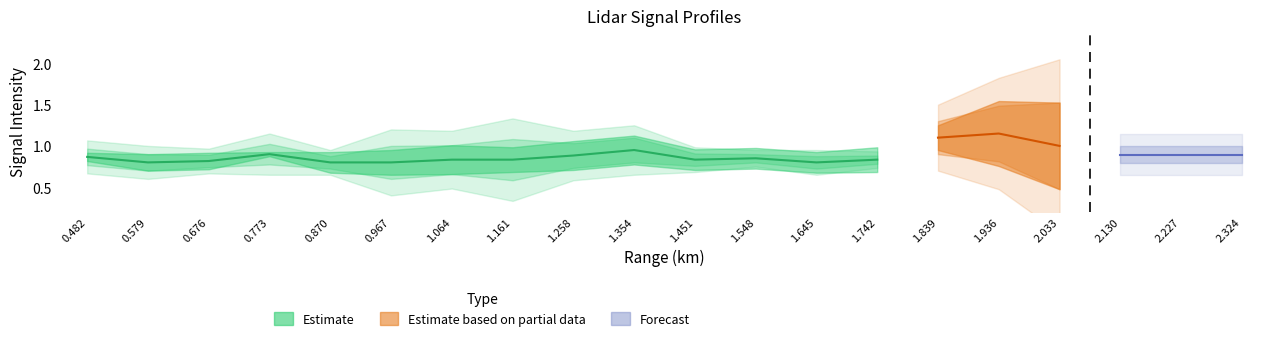

Does the chart display data point markers on the line(s)?

No